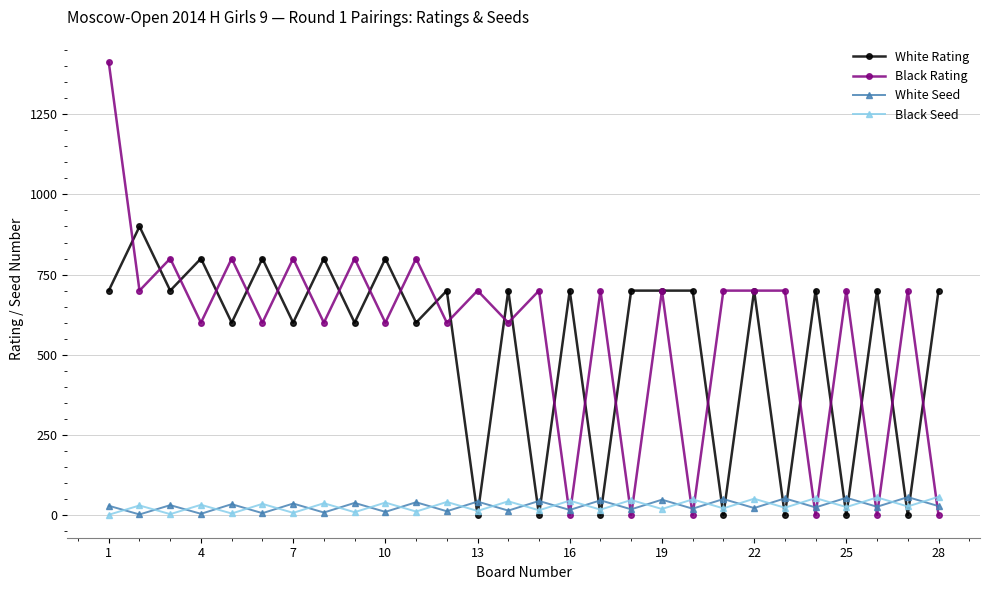

How many data points does each series have?

28